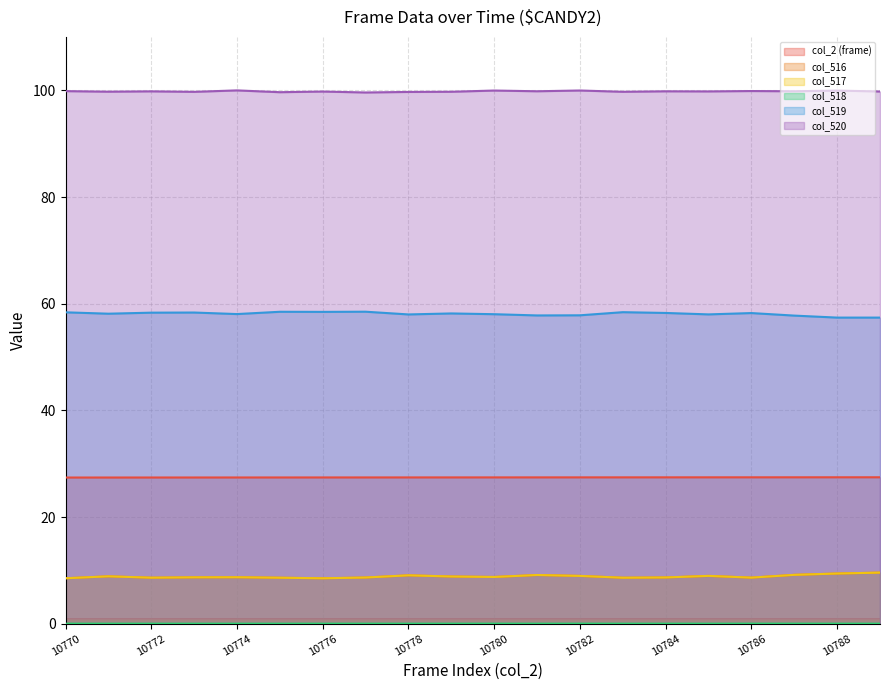

True or false: col_520 and col_516 intersect in this chart.

False